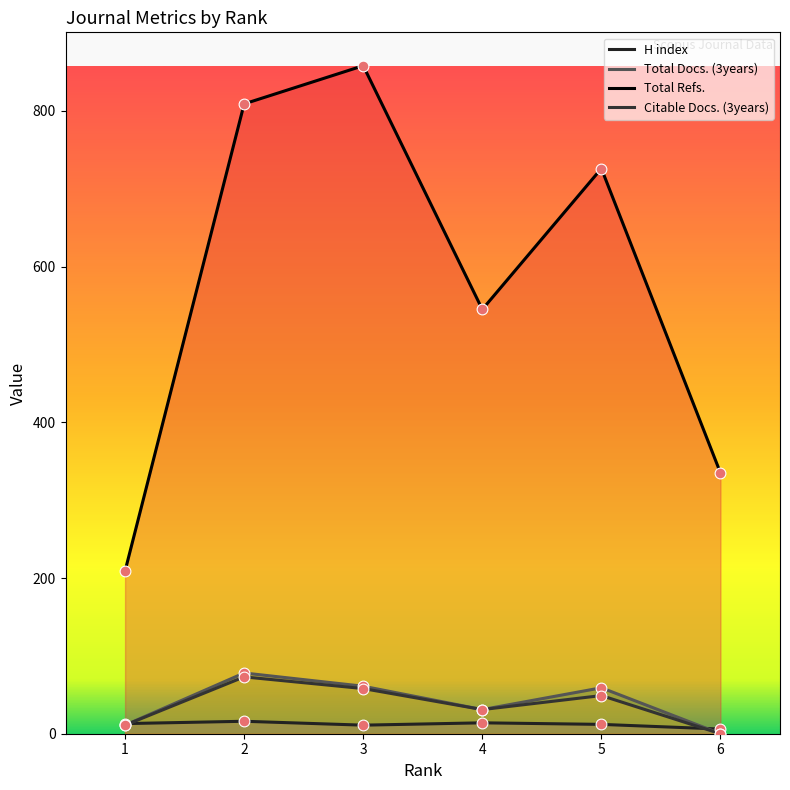

What are all the series names shown in the legend?

H index, Total Docs. (3years), Total Refs., Citable Docs. (3years)